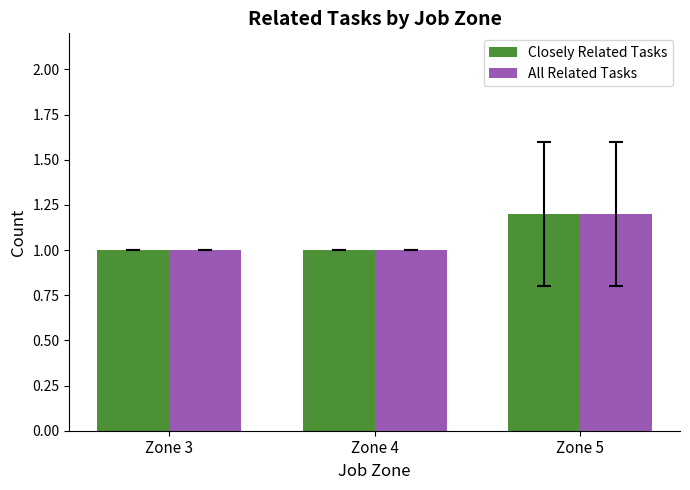

Is the value of Closely Related Tasks at Zone 3 greater than the value of All Related Tasks at Zone 5?

No